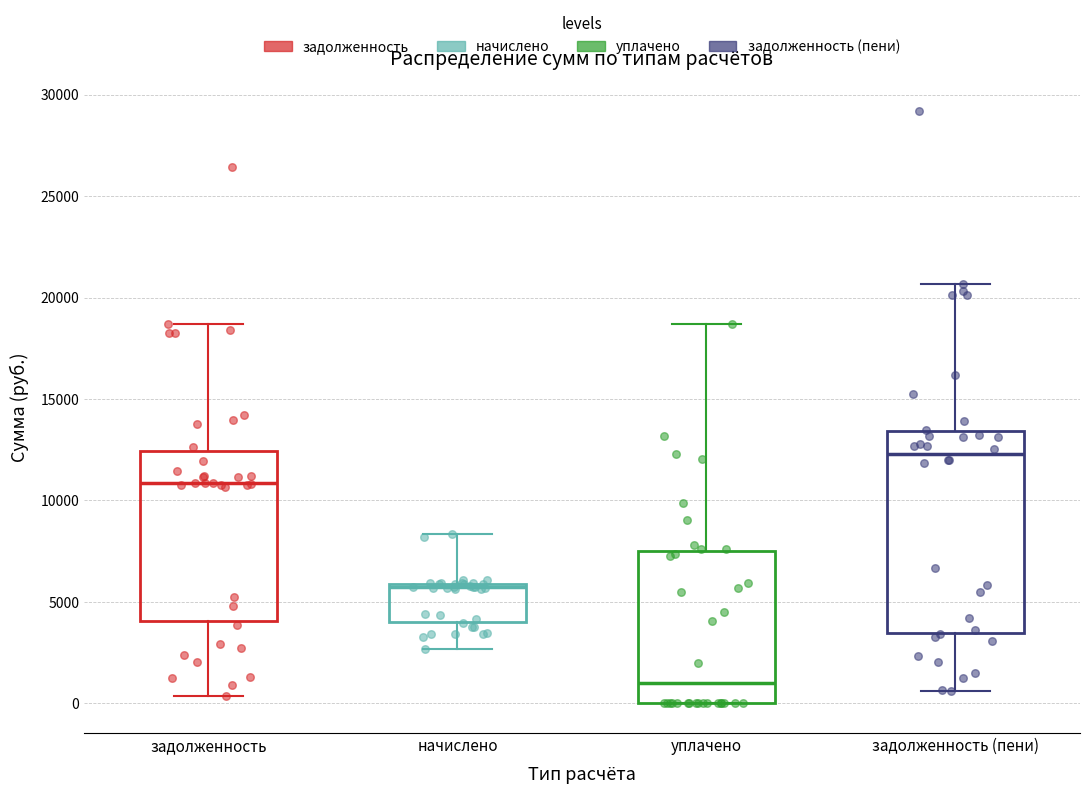

Which box is the tallest, from its lower edge to its upper edge?

задолженность (пени)